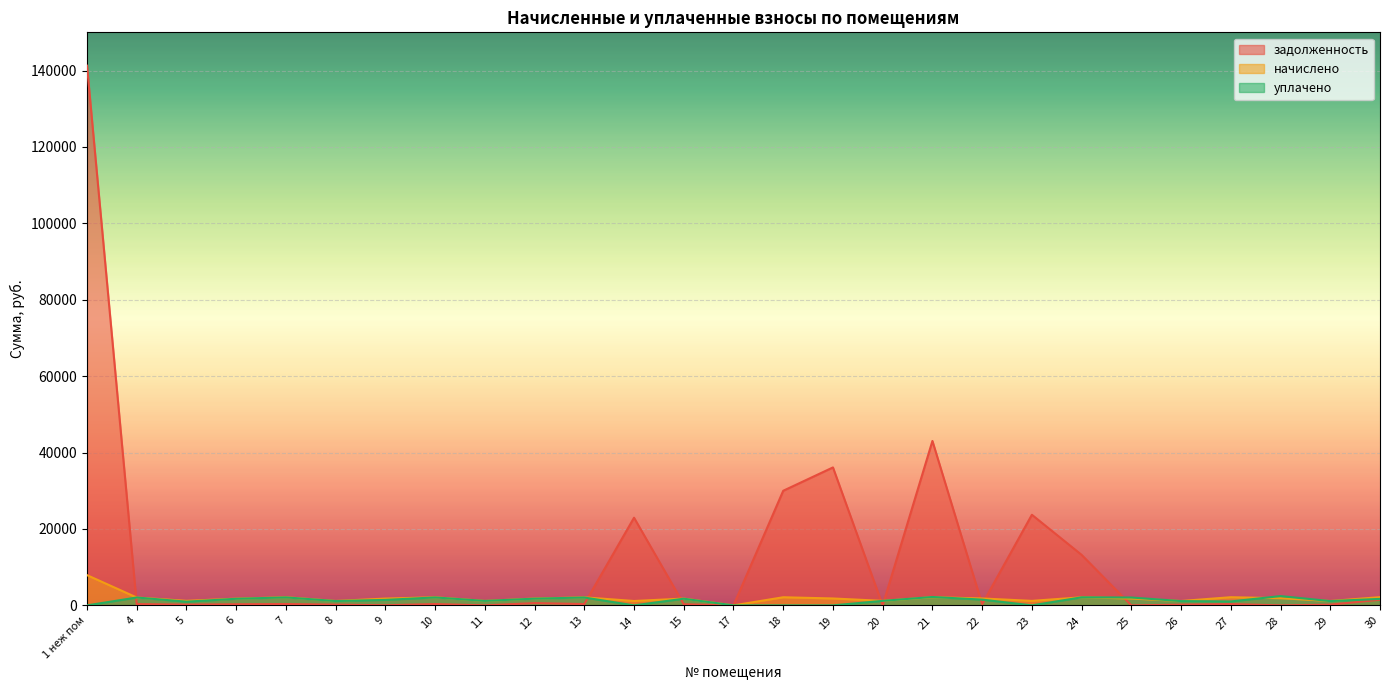

Which series changed the most between 19 and 29?

задолженность